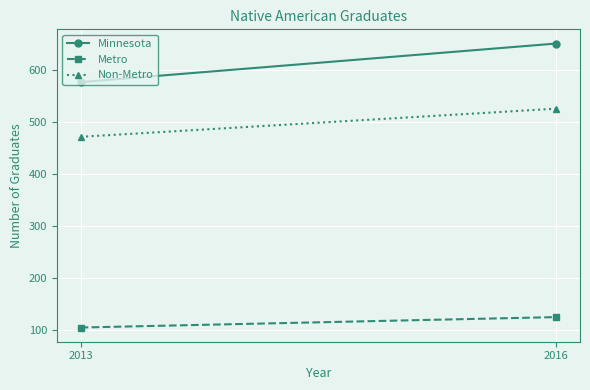

Count the number of data series in this chart.

3